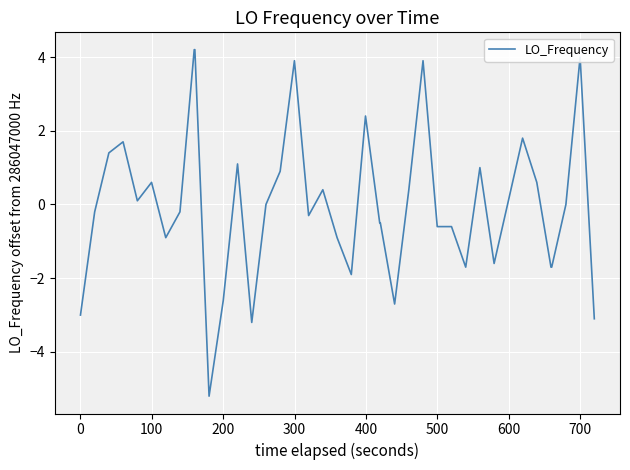

Reading left to right, extract all data points from this chart.

-3.0	-0.2	1.4	1.7	0.1	0.6	-0.9	-0.2	4.2	4.2	-5.2	-2.6	1.1	-3.2	0.0	0.9	3.9	-0.3	0.4	-0.9	-1.9	2.4	-0.5	-0.5	-2.7	0.4	3.9	-0.6	-0.6	-1.7	1.0	-1.6	0.1	1.8	0.6	-1.7	-1.7	0.0	4.0	-3.1